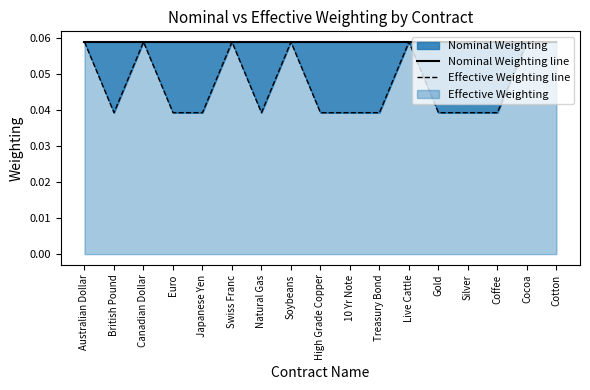

The value of Nominal Weighting line at Natural Gas is 0.1. True or false?

False